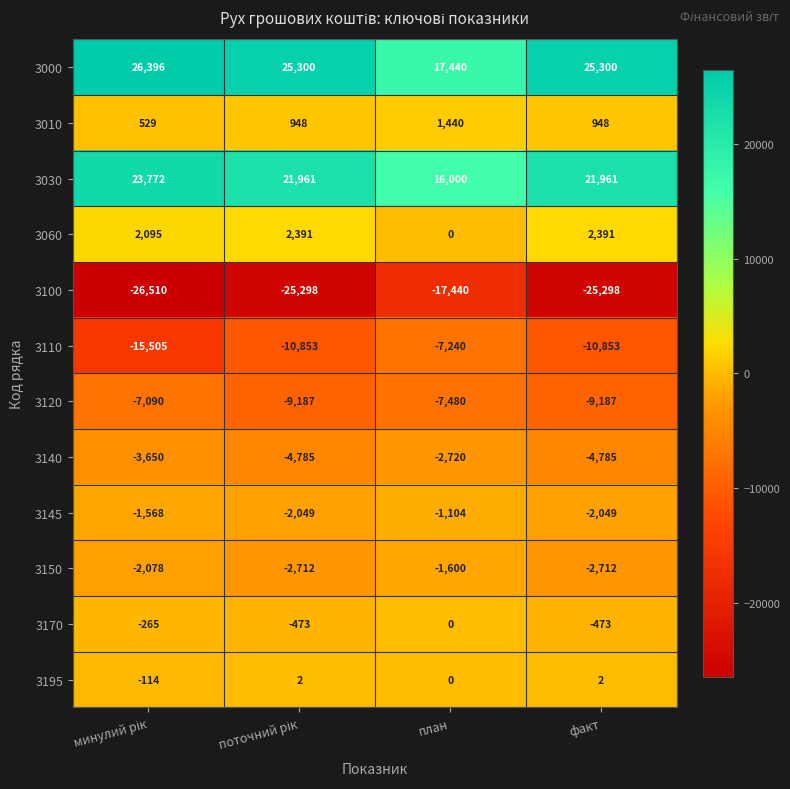

Is it true that 3060 equals 0 at план?

True